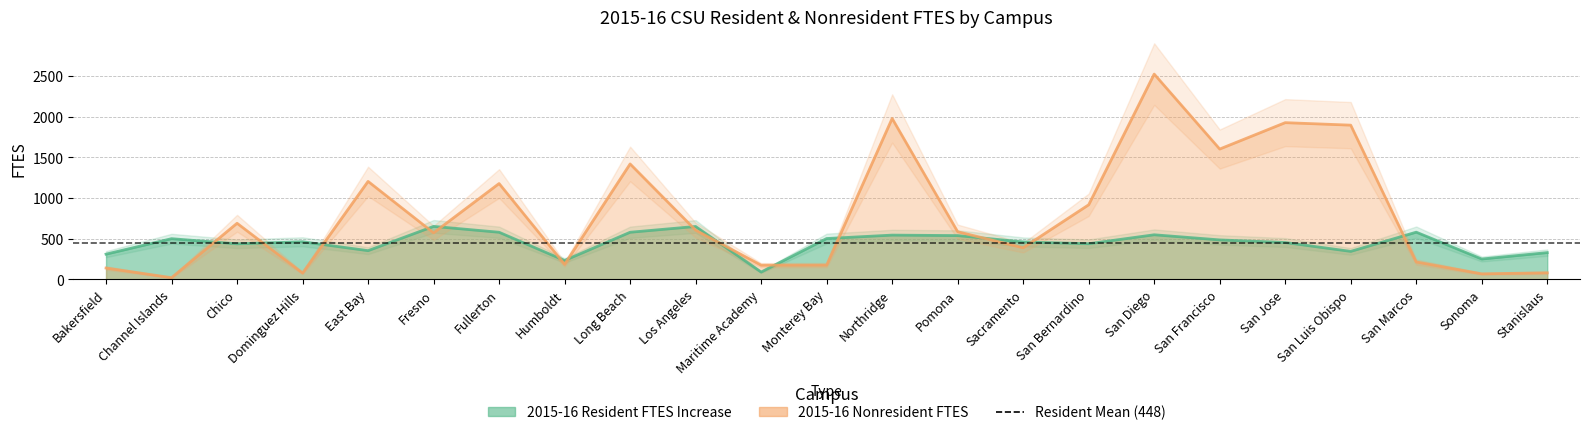

Which series ends up on top after the final intersection of 2015-16 Nonresident FTES and 2015-16 Resident FTES Increase?

2015-16 Resident FTES Increase